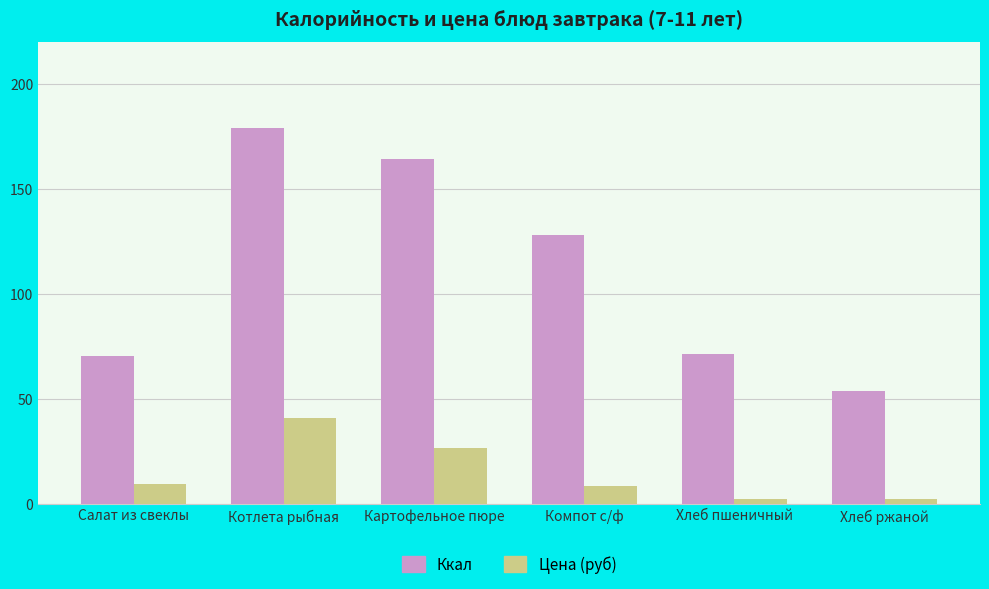

What is the greatest value displayed?

178.8